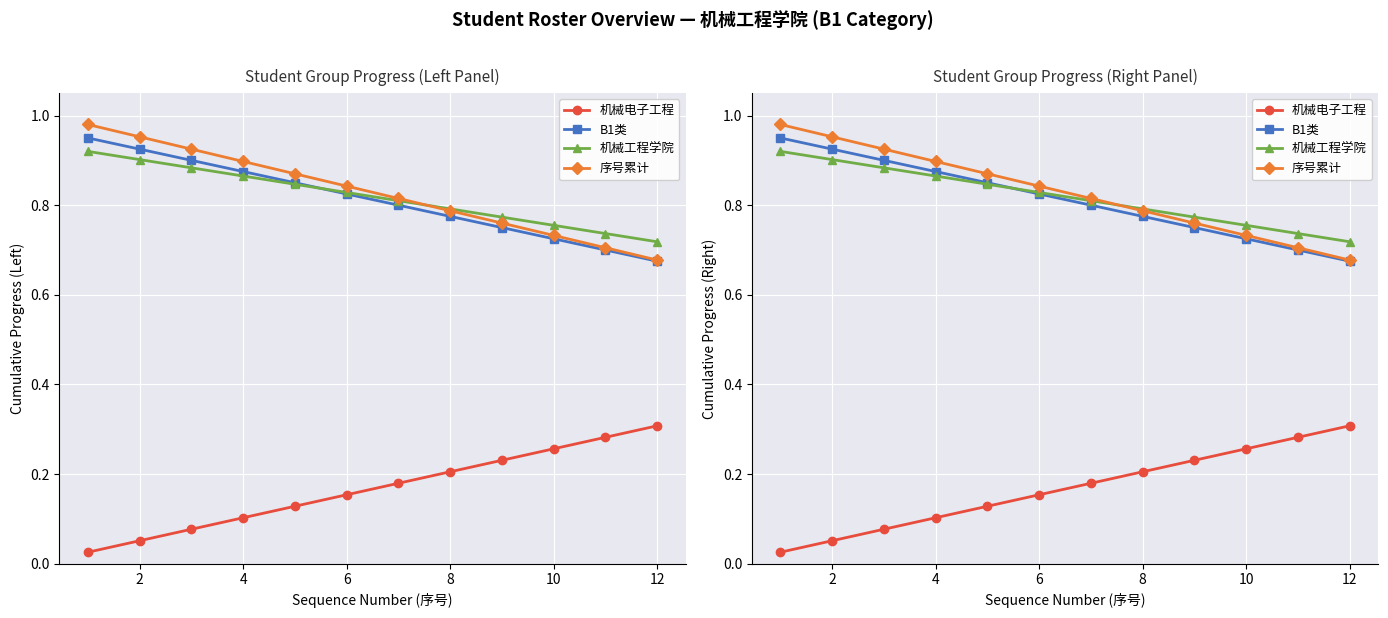

At how many categories does at least one series exceed 0?

12